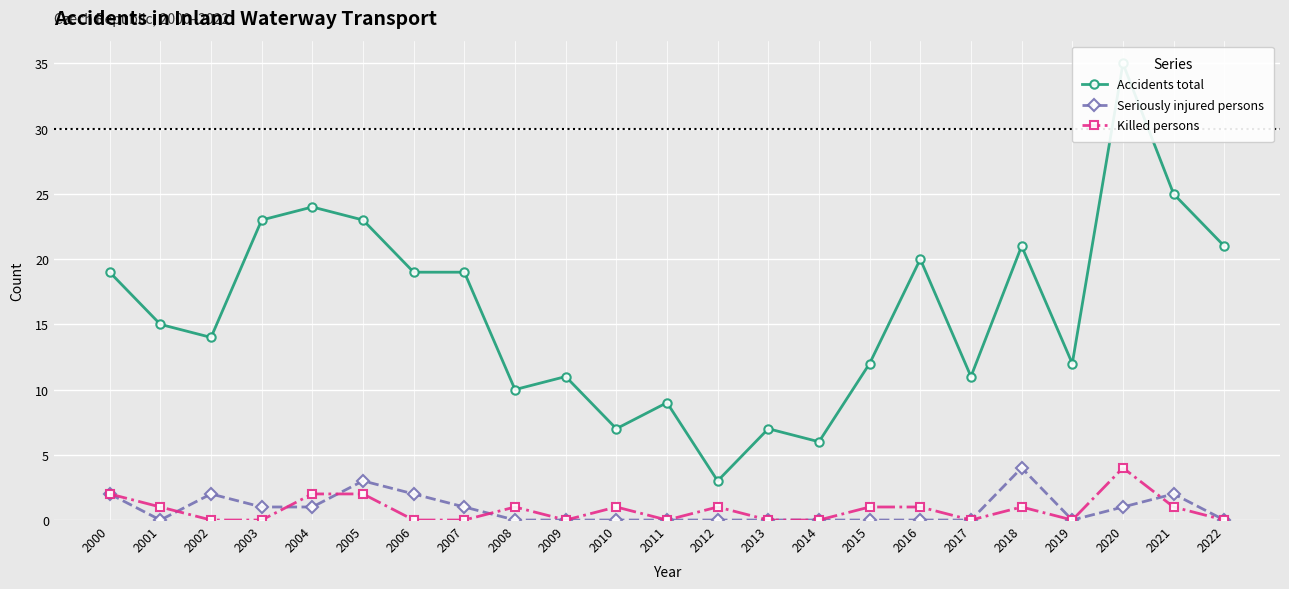

Rank the series by their maximum value, from highest to lowest.

Accidents total, Seriously injured persons, Killed persons